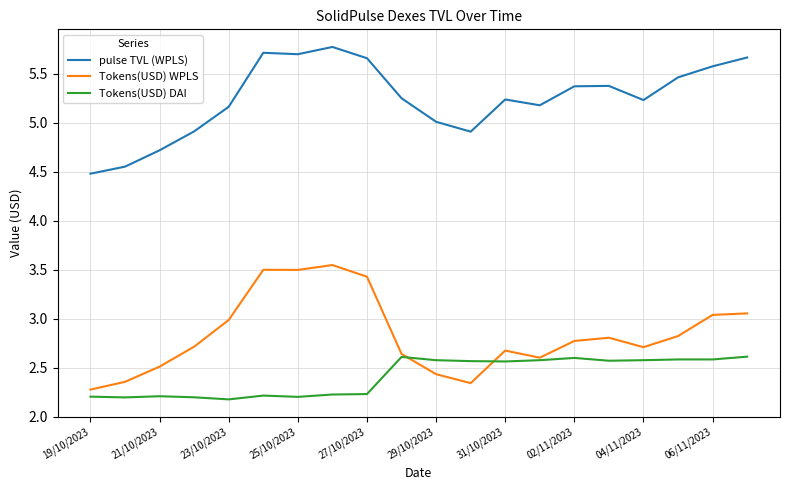

True or false: Tokens(USD) WPLS and pulse TVL (WPLS) cross at least once.

False